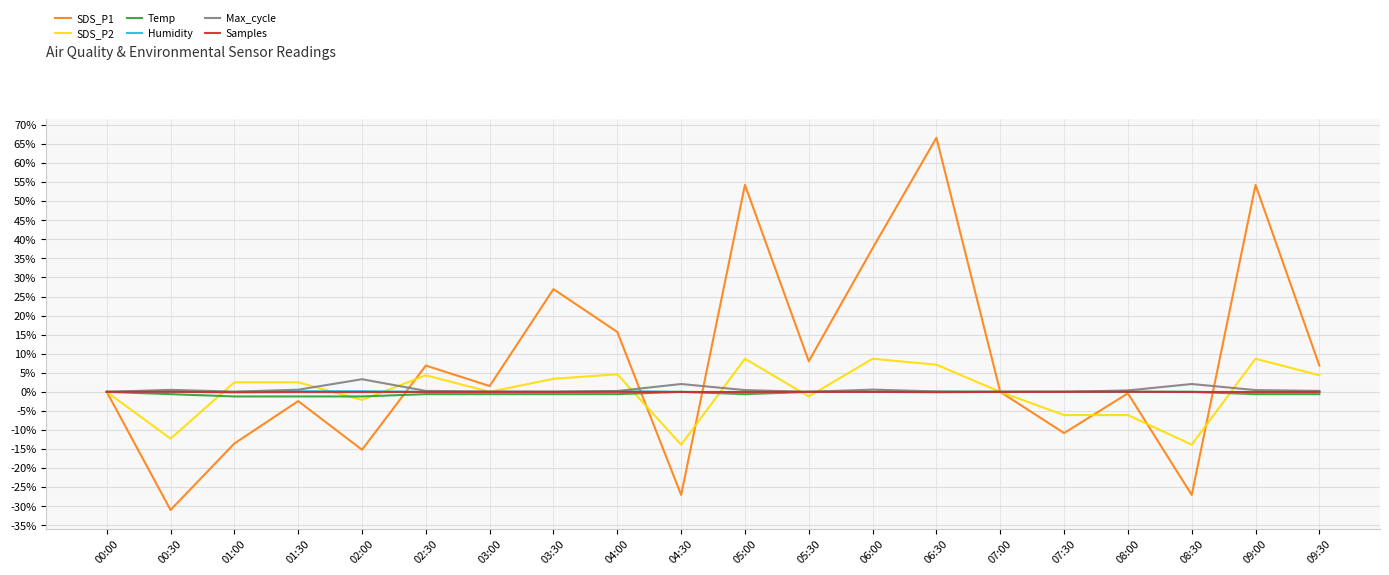

What is the difference between the maximum and minimum values in the Humidity series?

0.4